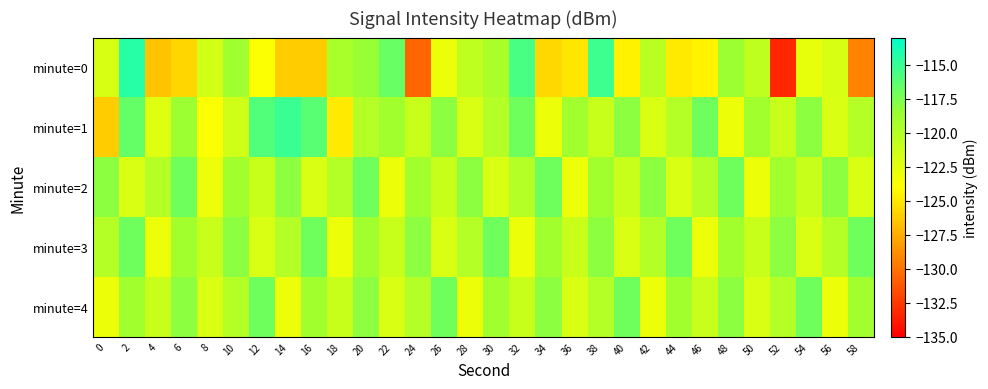

Which series has the largest range (max minus min)?

minute=0